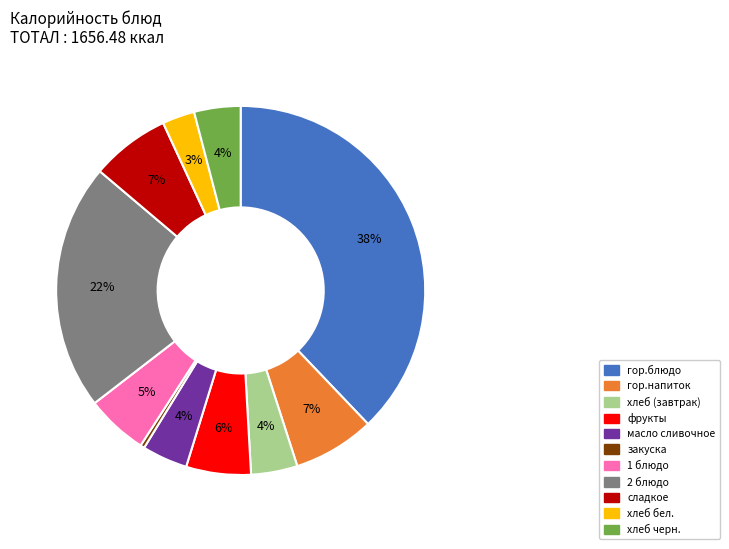

To the nearest percent, what is the combined percentage of 1 блюдо and сладкое?

12%